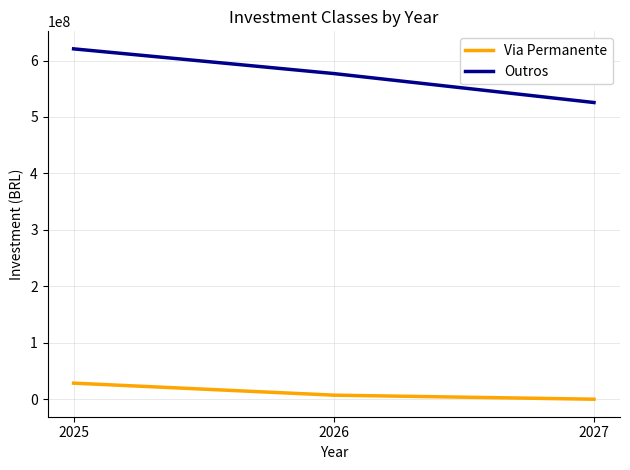

How many positive values does the Via Permanente series have?

2